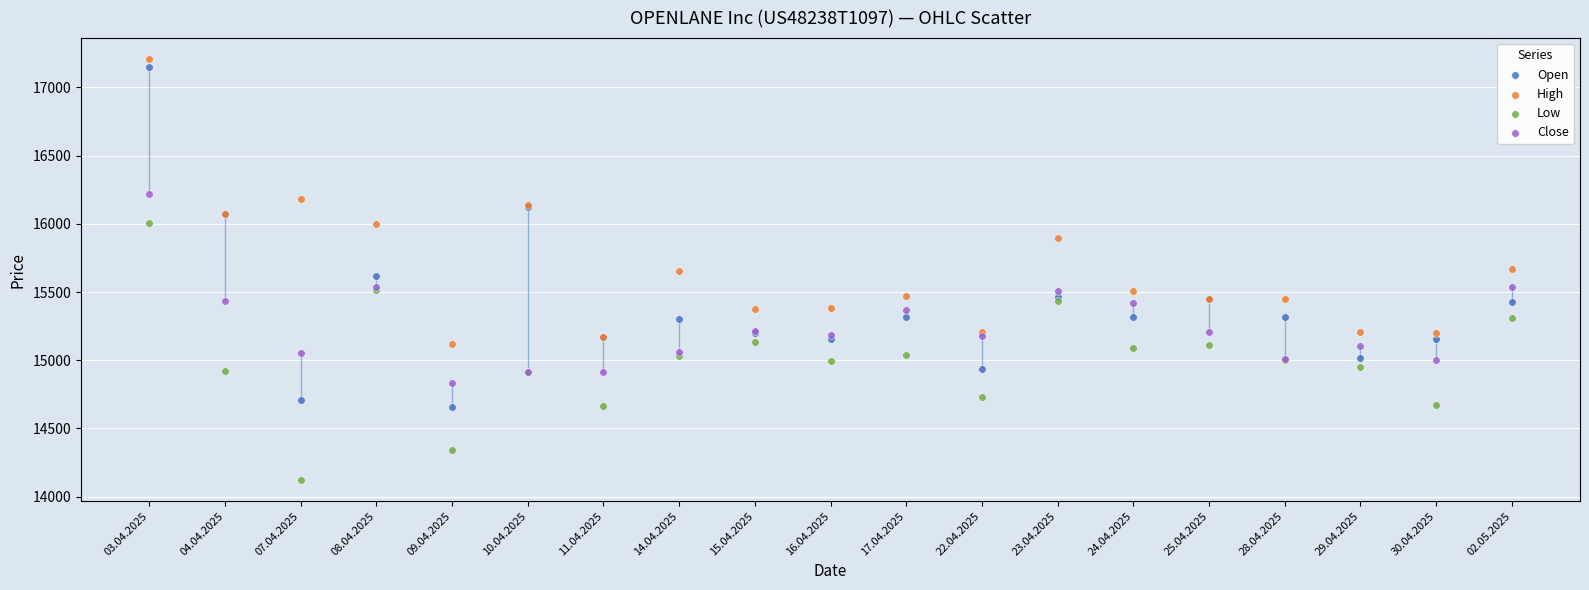

Which series contains the lowest Y value?

Low